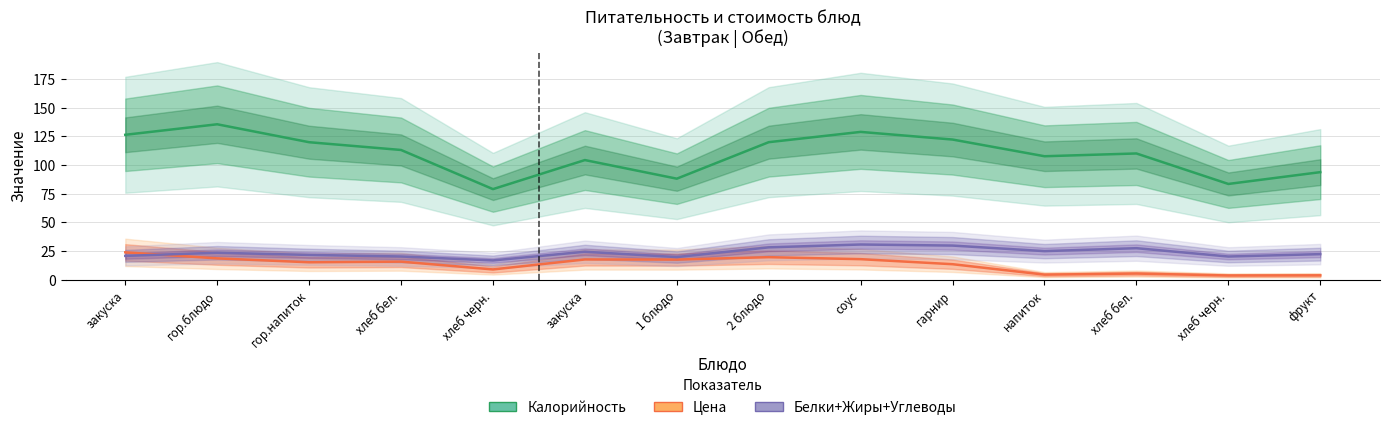

The value of Цена at хлеб черн. is 1.1. True or false?

False